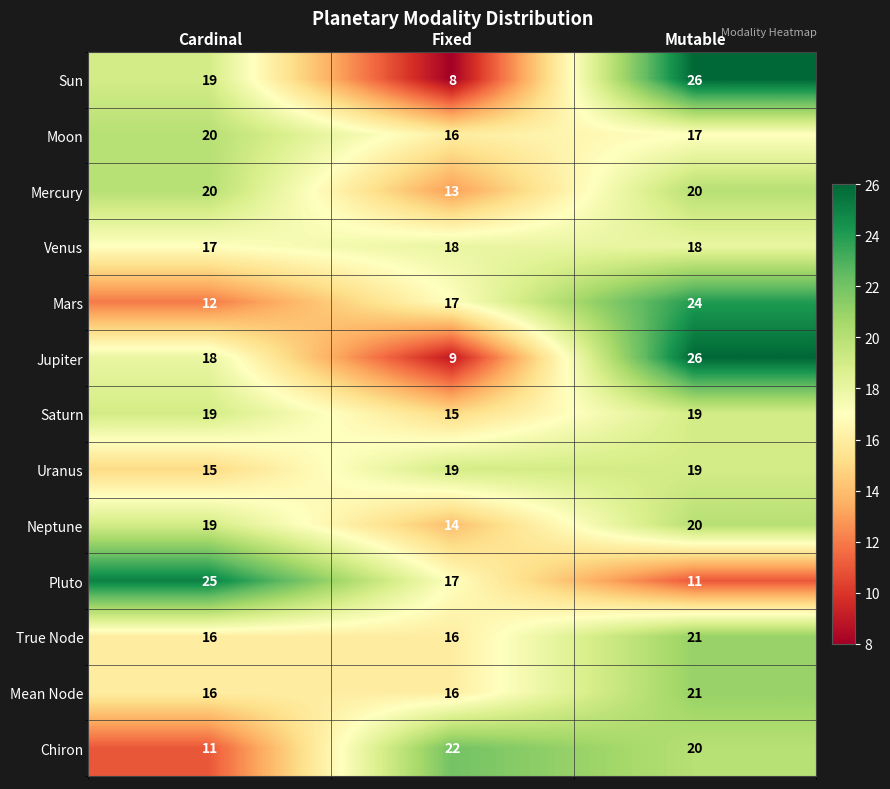

The Moon series shows 16 at Fixed. True or false?

True